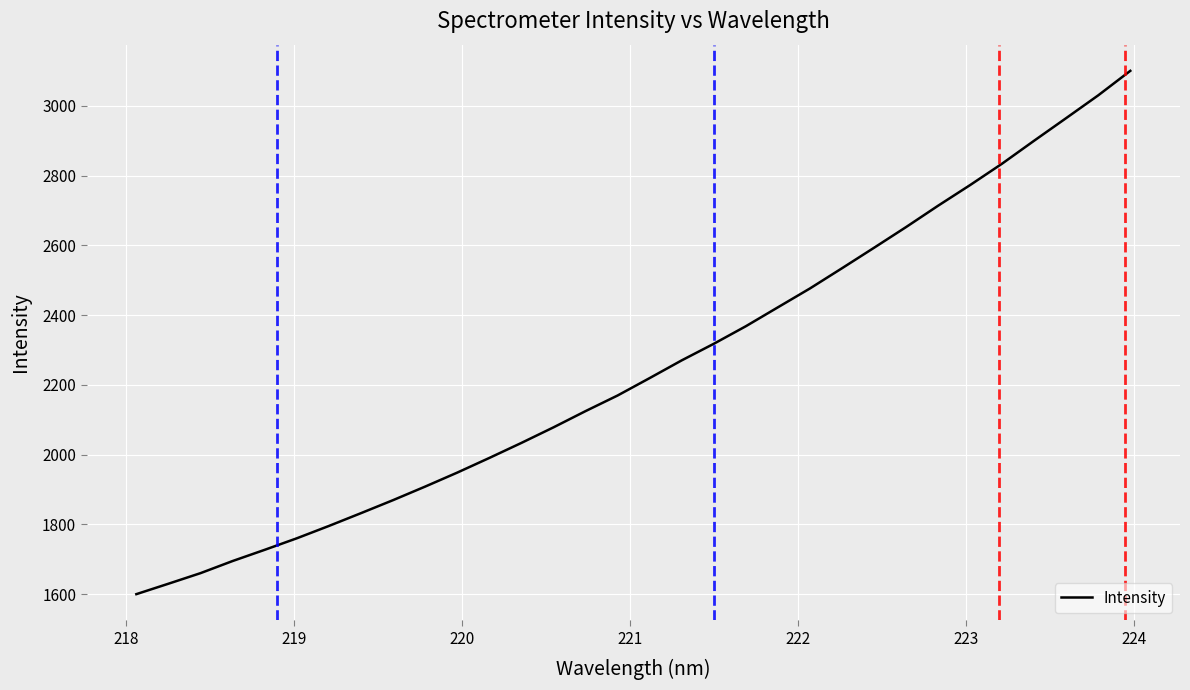

What is the greatest value displayed?

3100.4